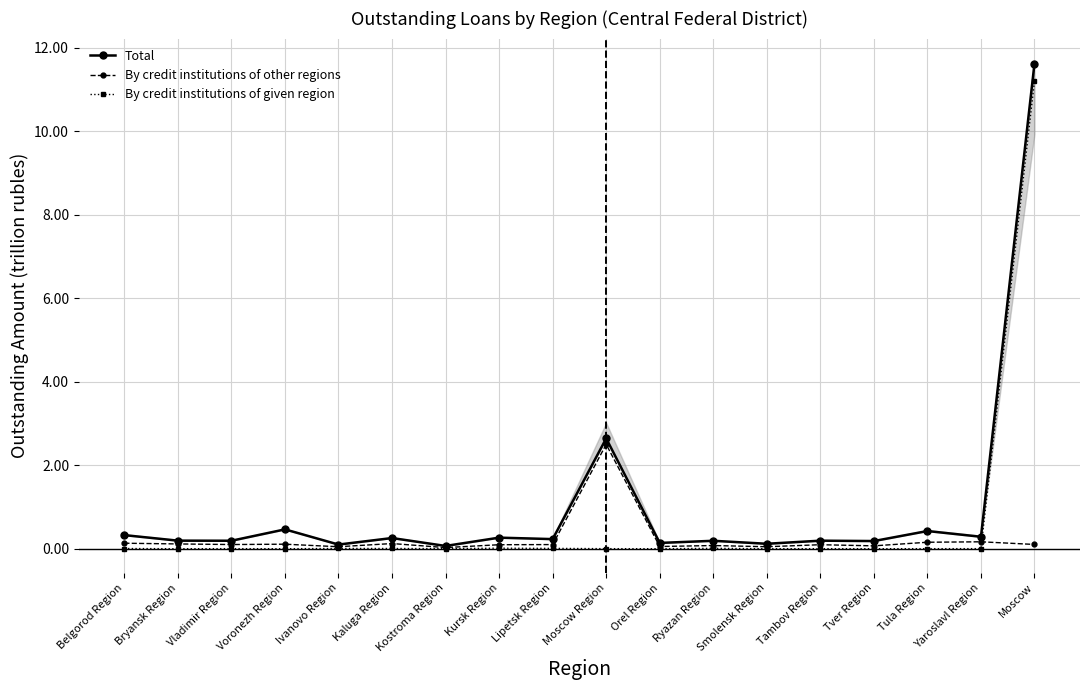

Reading left to right, what are all the values shown in this chart?

Total: Belgorod Region=0.3	Bryansk Region=0.2	Vladimir Region=0.2	Voronezh Region=0.5	Ivanovo Region=0.1	Kaluga Region=0.3	Kostroma Region=0.1	Kursk Region=0.3	Lipetsk Region=0.2	Moscow Region=2.6	Orel Region=0.1	Ryazan Region=0.2	Smolensk Region=0.1	Tambov Region=0.2	Tver Region=0.2	Tula Region=0.4	Yaroslavl Region=0.3	Moscow=11.6
By credit institutions of other regions: Belgorod Region=0.1	Bryansk Region=0.1	Vladimir Region=0.1	Voronezh Region=0.1	Ivanovo Region=0.0	Kaluga Region=0.1	Kostroma Region=0.0	Kursk Region=0.1	Lipetsk Region=0.1	Moscow Region=2.5	Orel Region=0.1	Ryazan Region=0.1	Smolensk Region=0.0	Tambov Region=0.1	Tver Region=0.1	Tula Region=0.2	Yaroslavl Region=0.2	Moscow=0.1
By credit institutions of given region: Belgorod Region=0.0	Bryansk Region=0.0	Vladimir Region=0.0	Voronezh Region=0.0	Ivanovo Region=0.0	Kaluga Region=0.0	Kostroma Region=0.0	Kursk Region=0.0	Lipetsk Region=0.0	Moscow Region=0.0	Orel Region=0.0	Ryazan Region=0.0	Smolensk Region=0.0	Tambov Region=0.0	Tver Region=0.0	Tula Region=0.0	Yaroslavl Region=0.0	Moscow=11.2